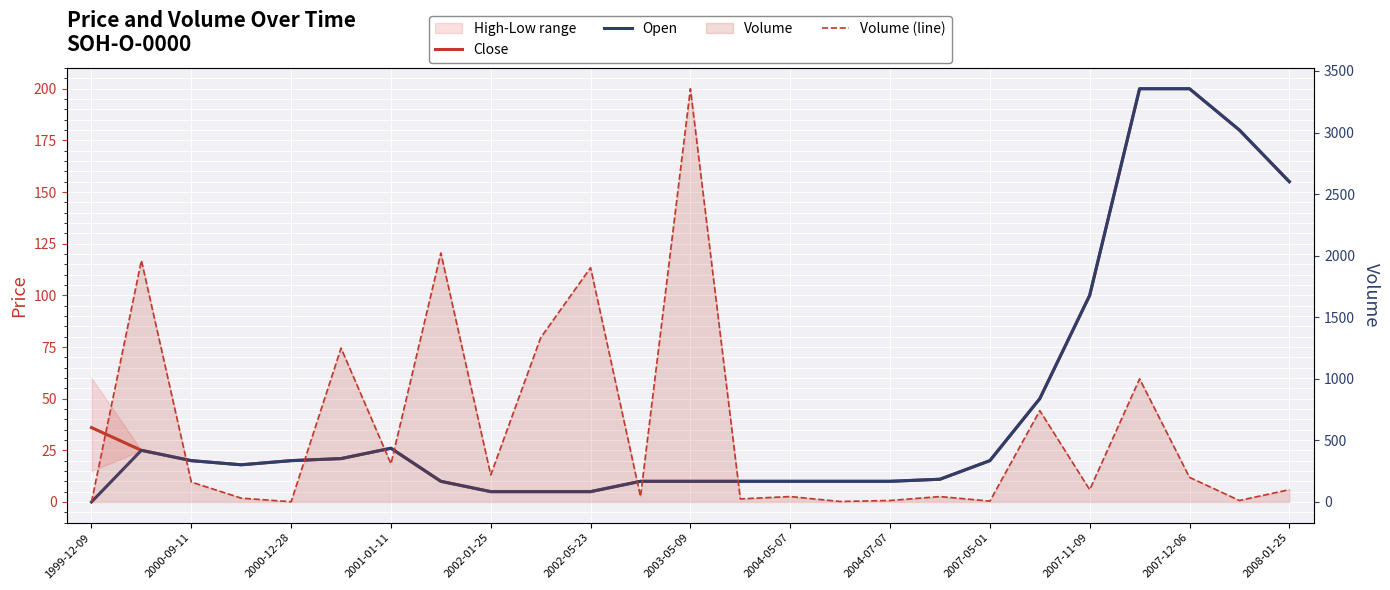

Which series has the widest spread of values?

Volume (line)